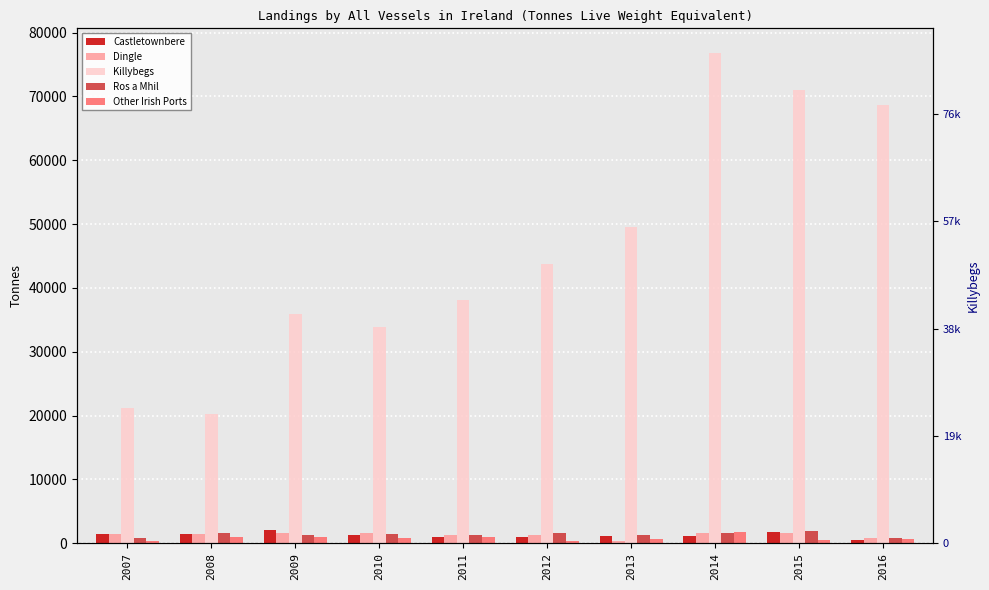

Does the chart contain stacked bars?

No